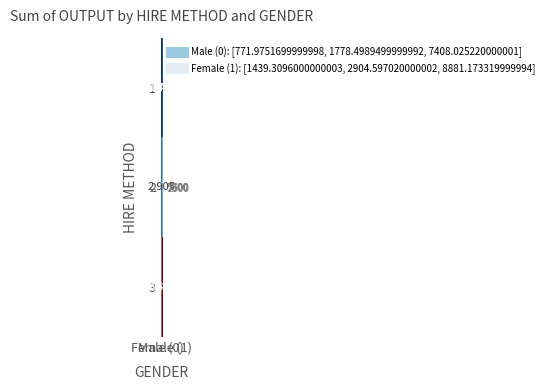

Rank the series by their average value, from highest to lowest.

3, 2, 1